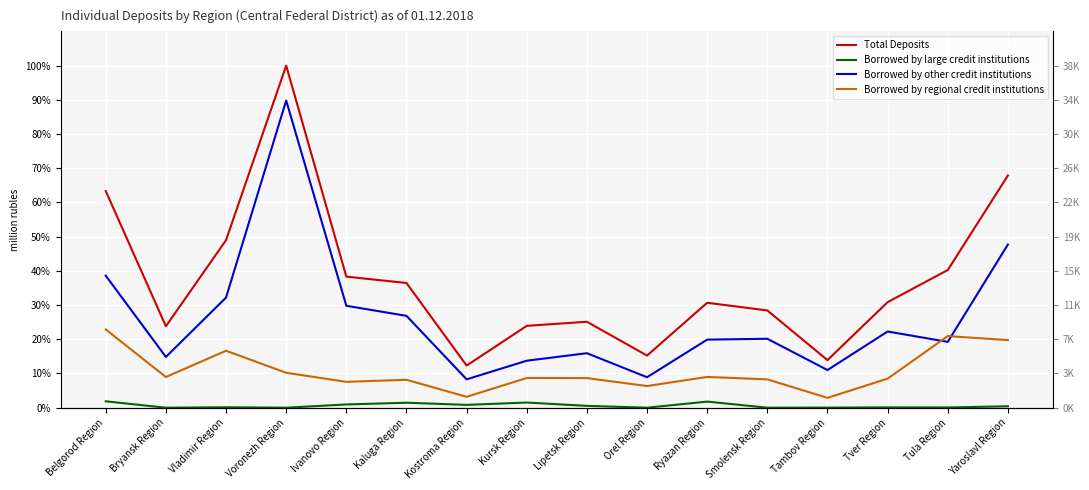

What is the label of the 11th point from the left?

Ryazan Region